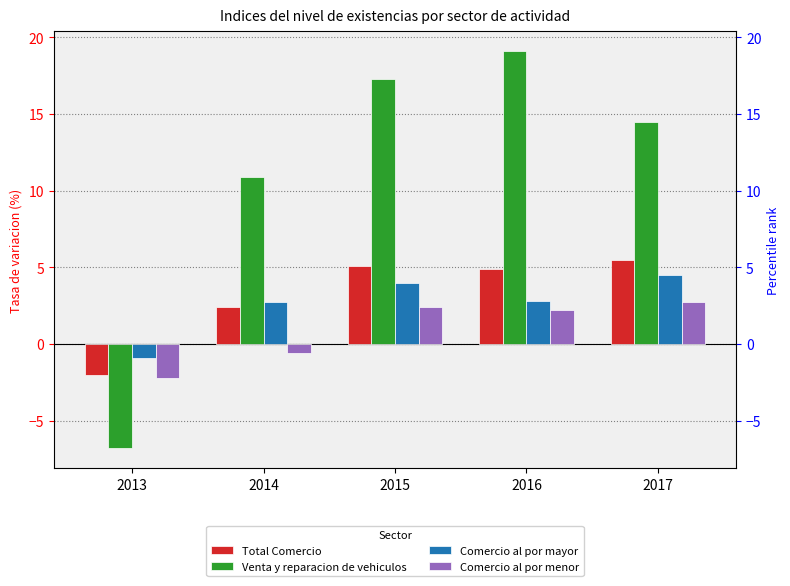

How many data points does each series have?

5